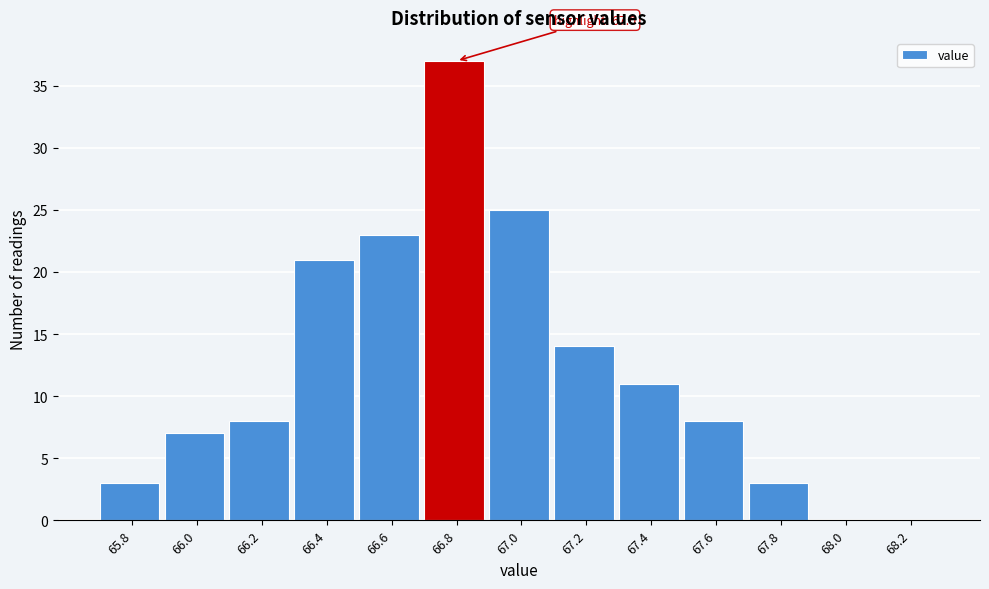

Reading left to right, list all the values displayed in this chart.

65.8=3	66.0=7	66.2=8	66.4=21	66.6=23	66.8=37	67.0=25	67.2=14	67.4=11	67.6=8	67.8=3	68.0=0	68.2=0